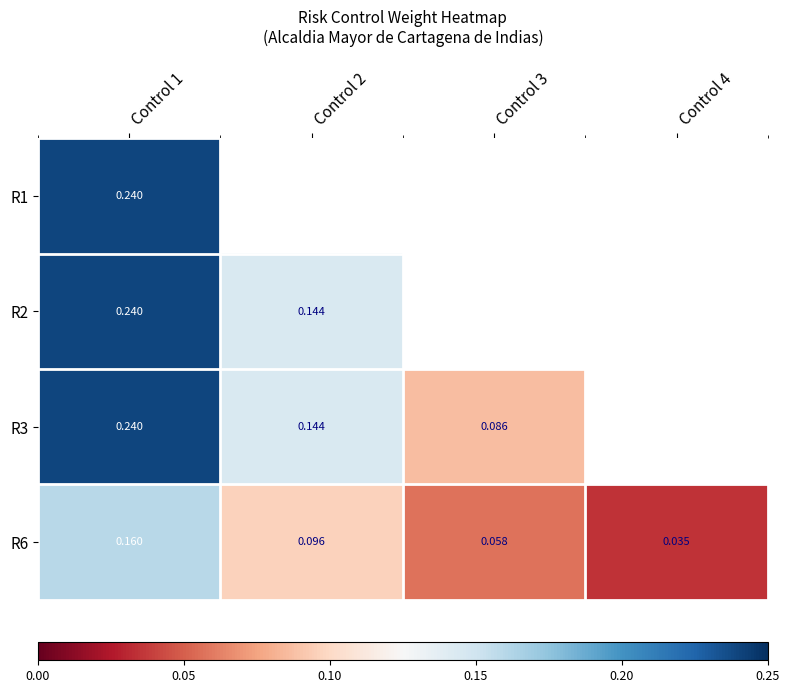

Which category has the lowest value in the R6 series?

Control 4